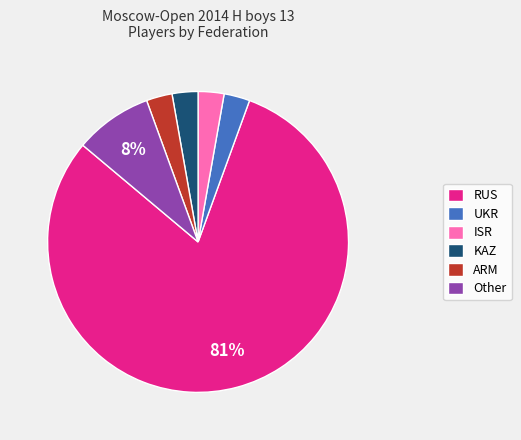

To the nearest percent, what is the average slice percentage?

17%